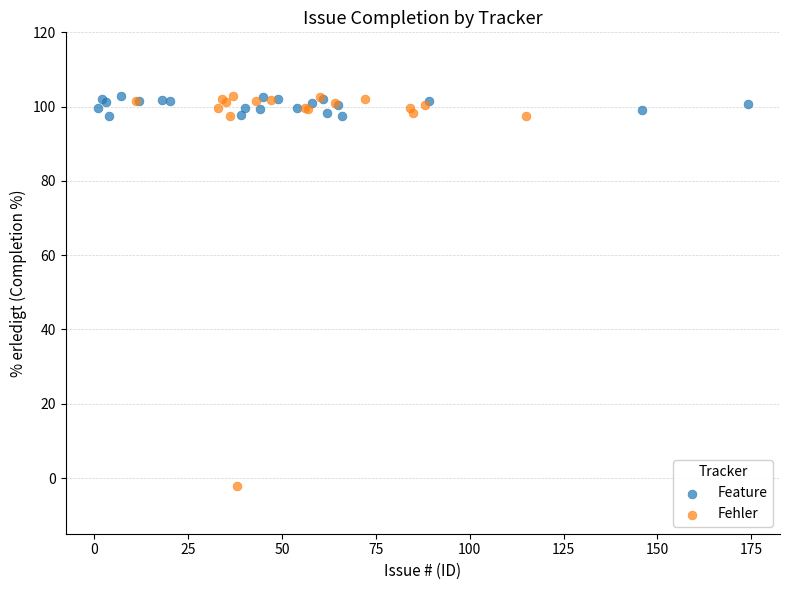

Which series reaches the minimum Y coordinate?

Fehler